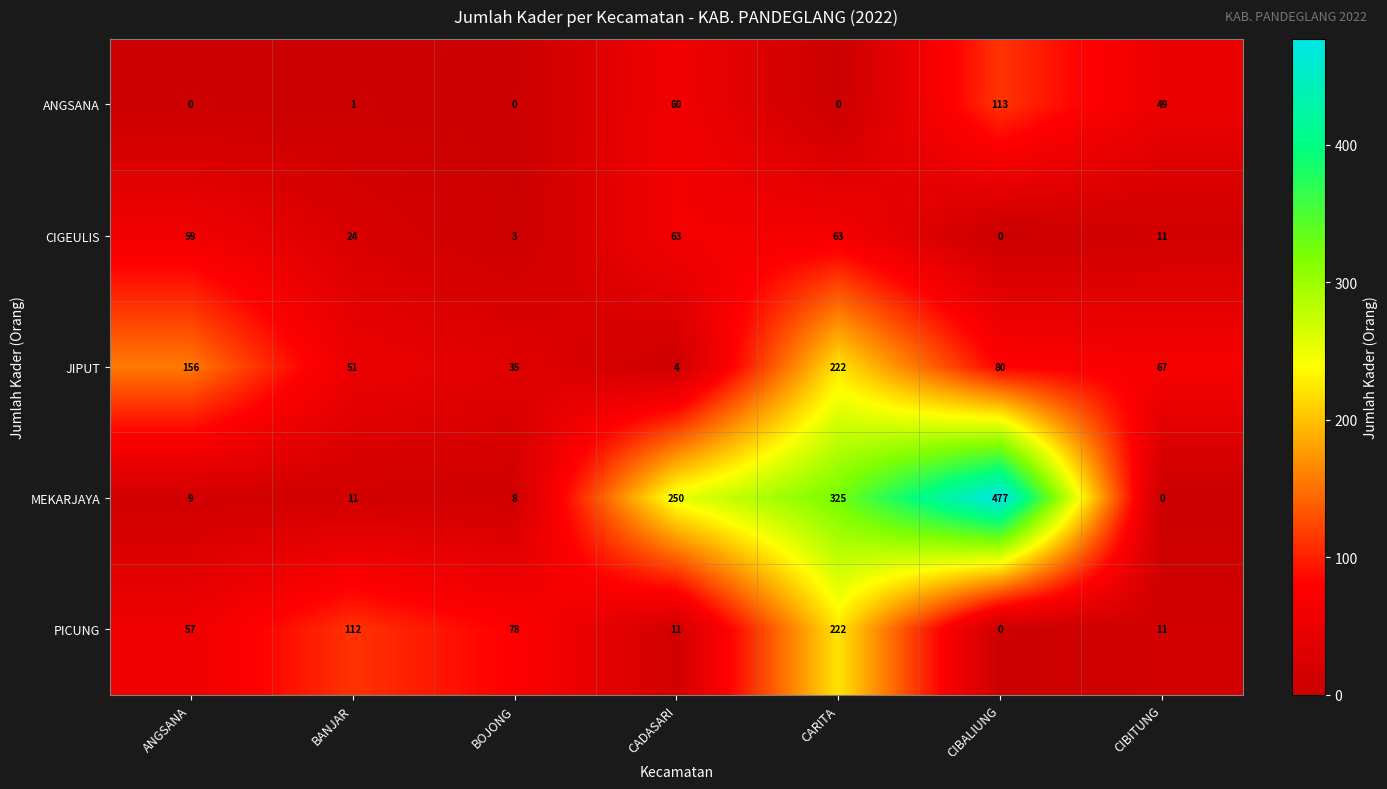

Count the number of categories in the chart.

7